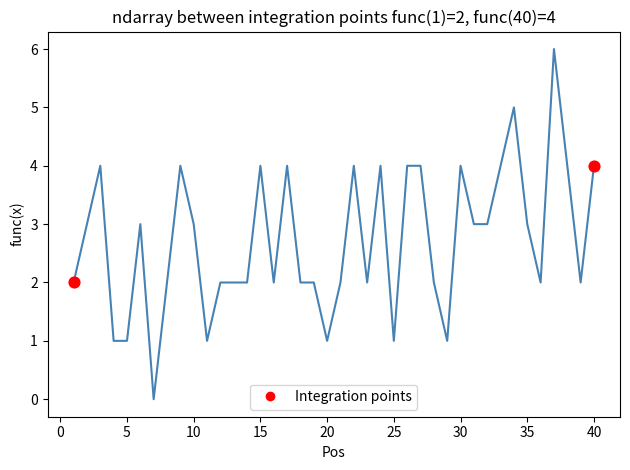

What is the maximum value shown in the chart?

6